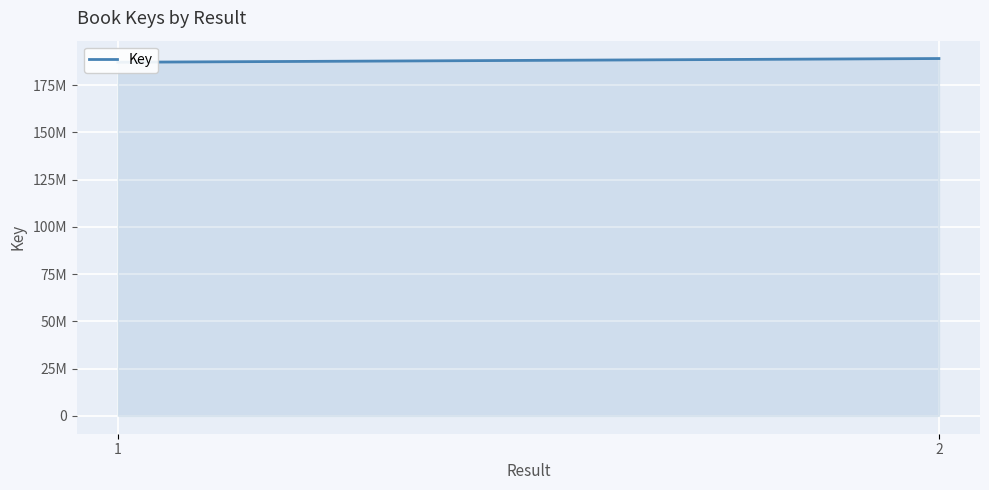

Reading right to left, extract all data points from this chart.

2=189055946	1=187093555